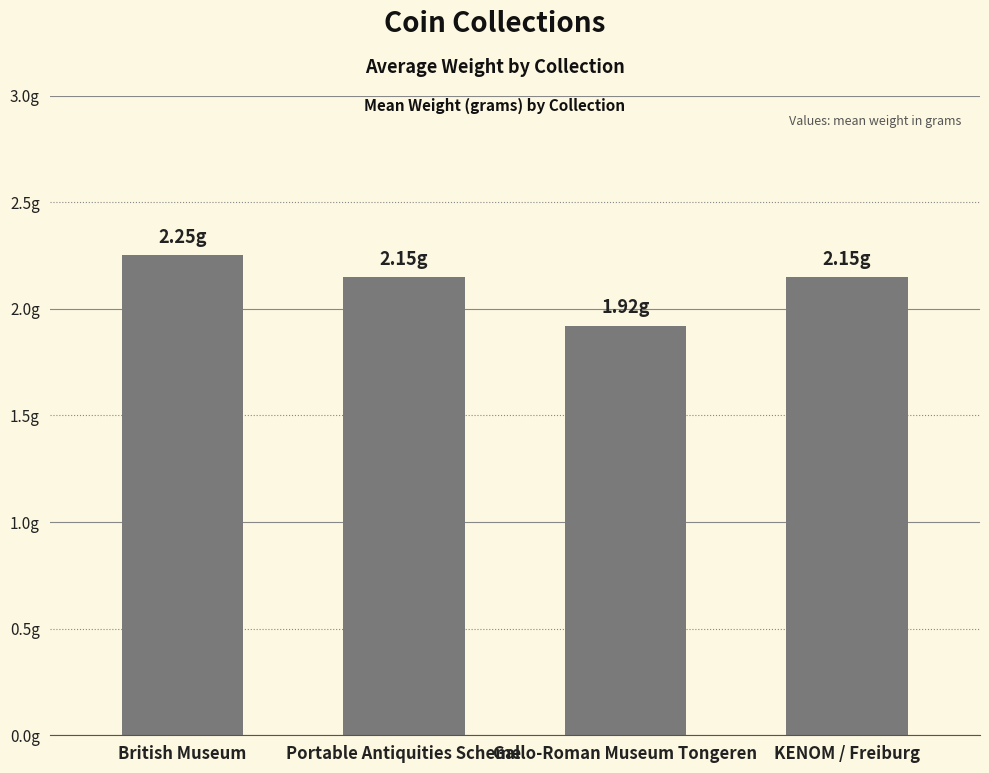

What is the difference between the maximum and minimum values?

0.3